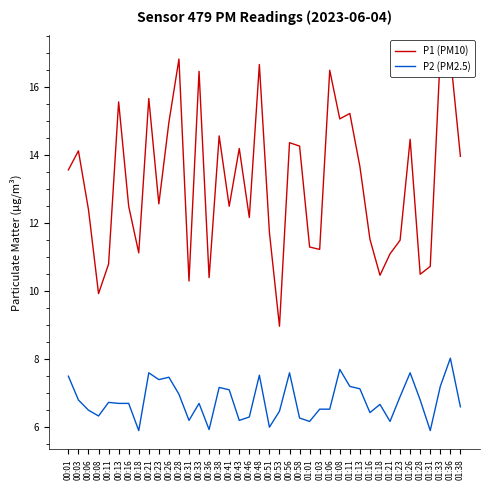

List the series in order of their peak value, lowest first.

P2 (PM2.5), P1 (PM10)